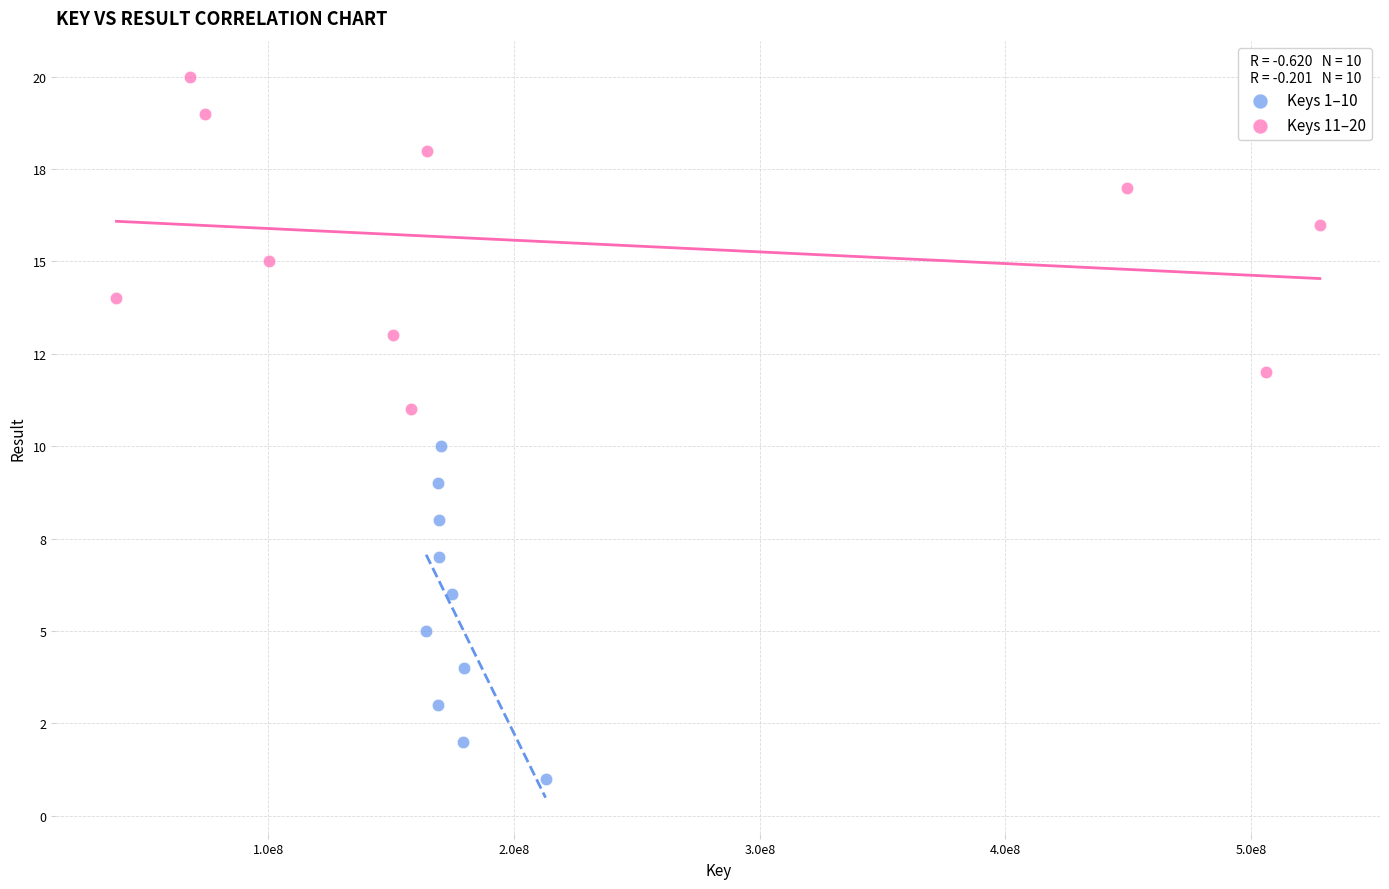

Which series contains the lowest Y value?

Keys 1–10